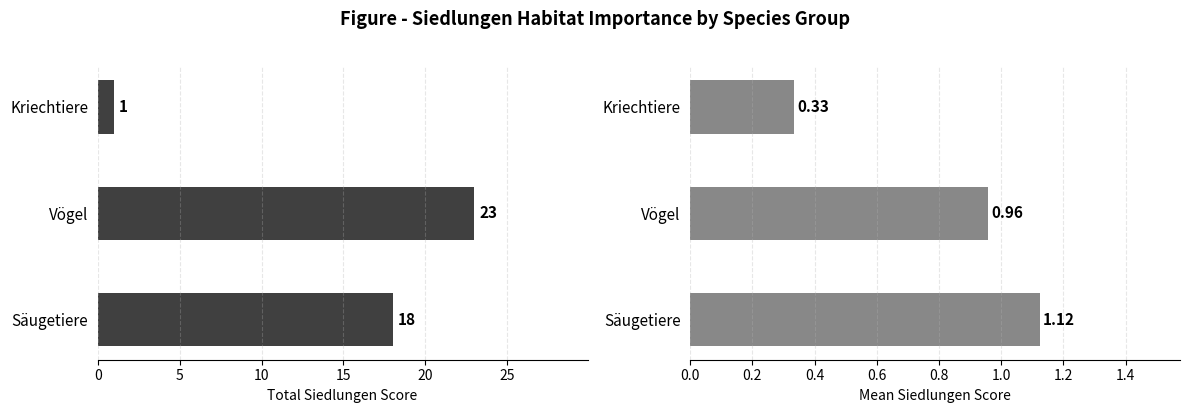

How many Total Siedlungen Score values are between 1 and 23?

3